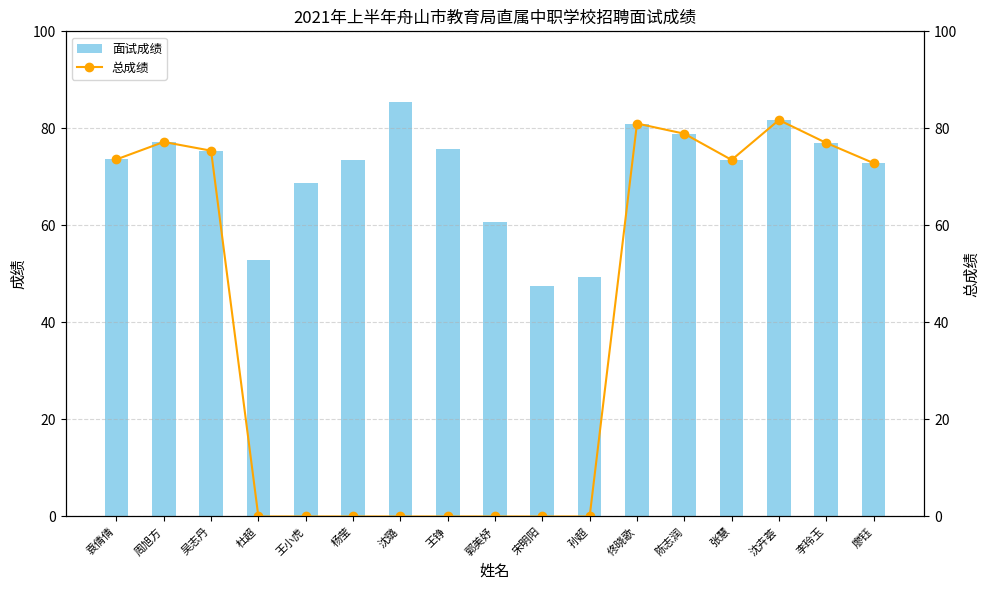

Which series has the largest total across all categories?

面试成绩